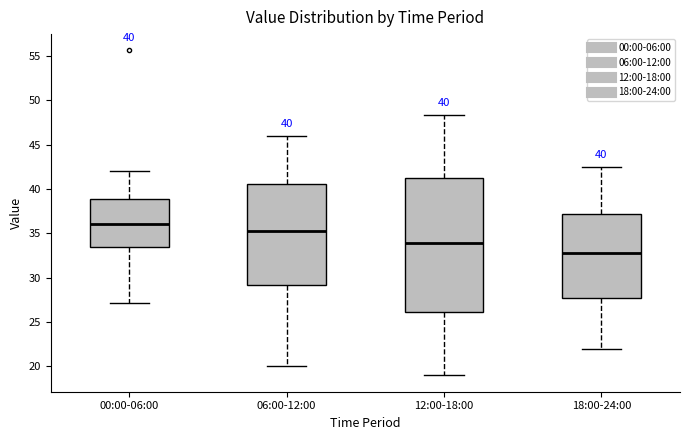

Comparing the boxes themselves (not the whiskers), which one is the tallest?

12:00-18:00